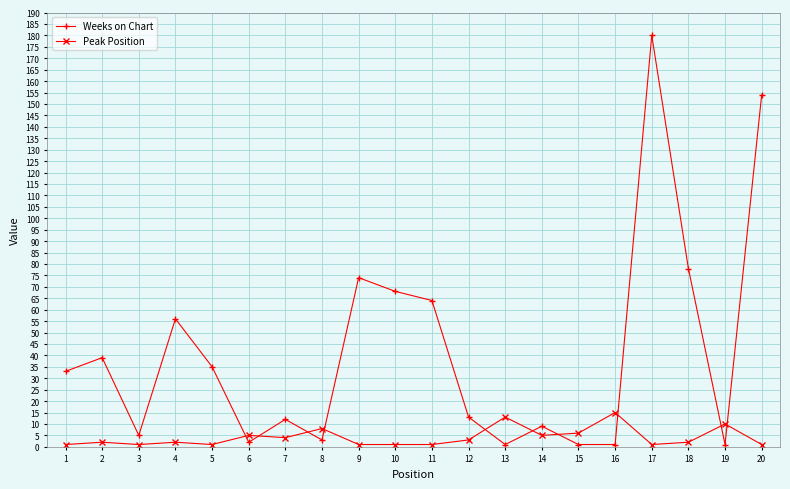

In Weeks on Chart, how many points are higher than both neighbors (excluding endpoints)?

6